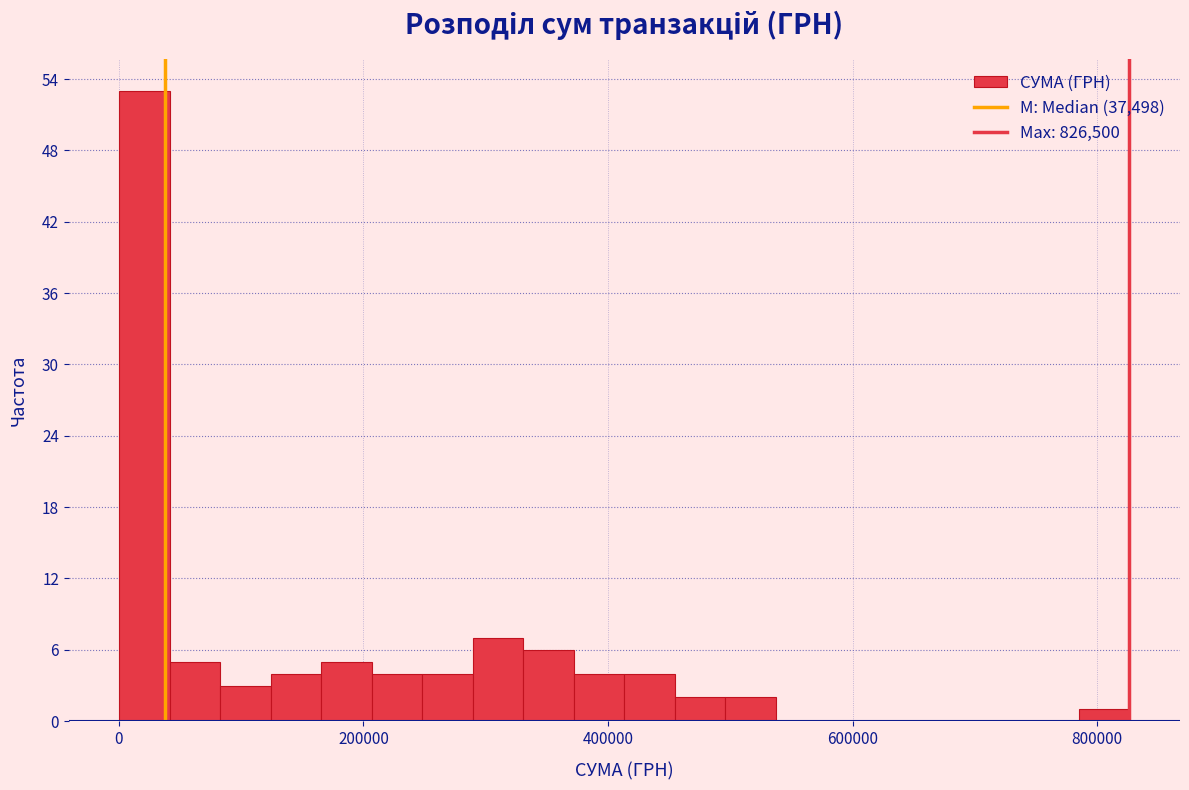

Around what value on the x-axis is the tallest bar? Give the approximate position of its centre, as read against the axis.

20000